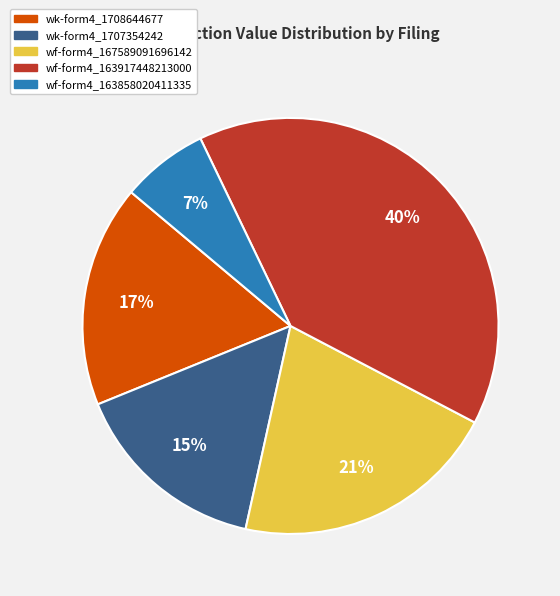

To the nearest percent, what portion does wk-form4_1708644677 represent?

17%